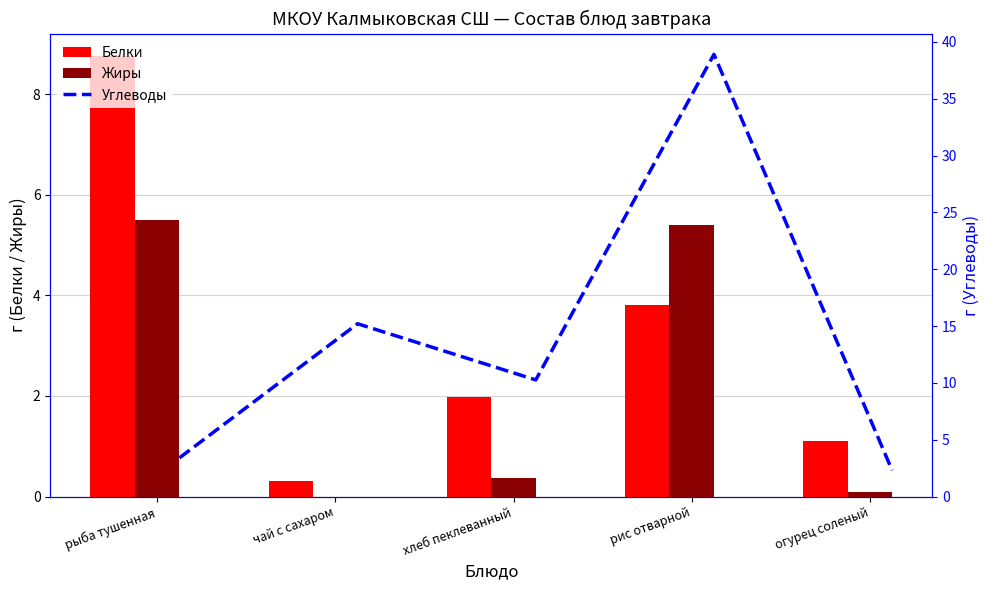

The Белки series shows 3.8 at рис отварной. True or false?

True